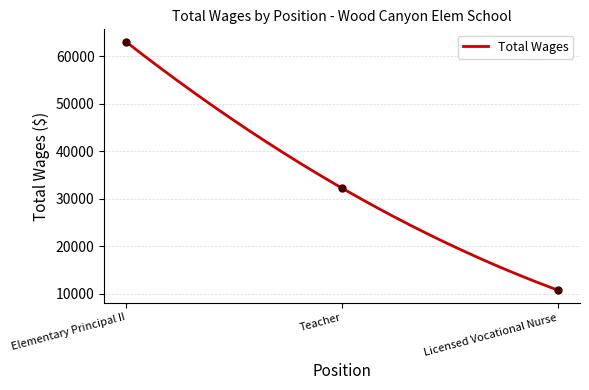

The value at Teacher is 32213. True or false?

True